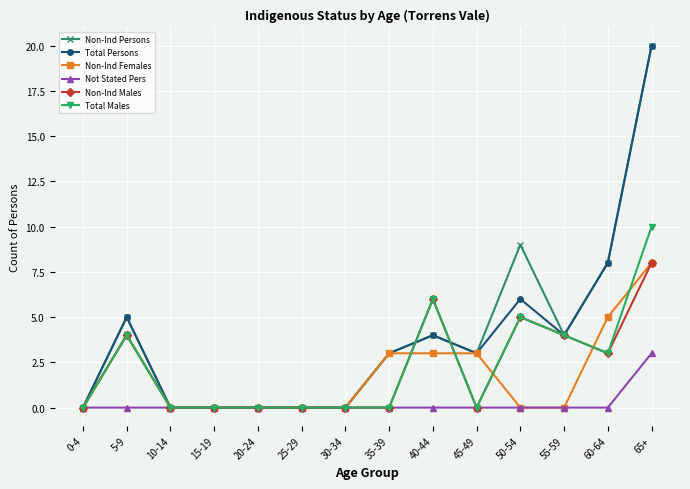

Where is the first local maximum for Non-Ind Persons?

5-9